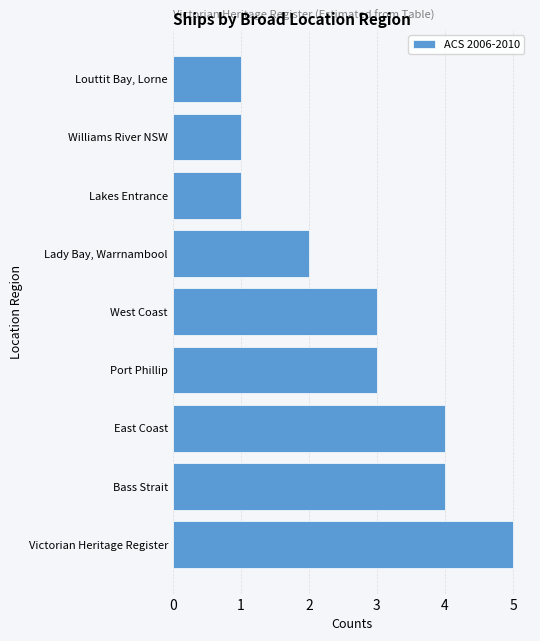

What is the maximum value shown in the chart?

5